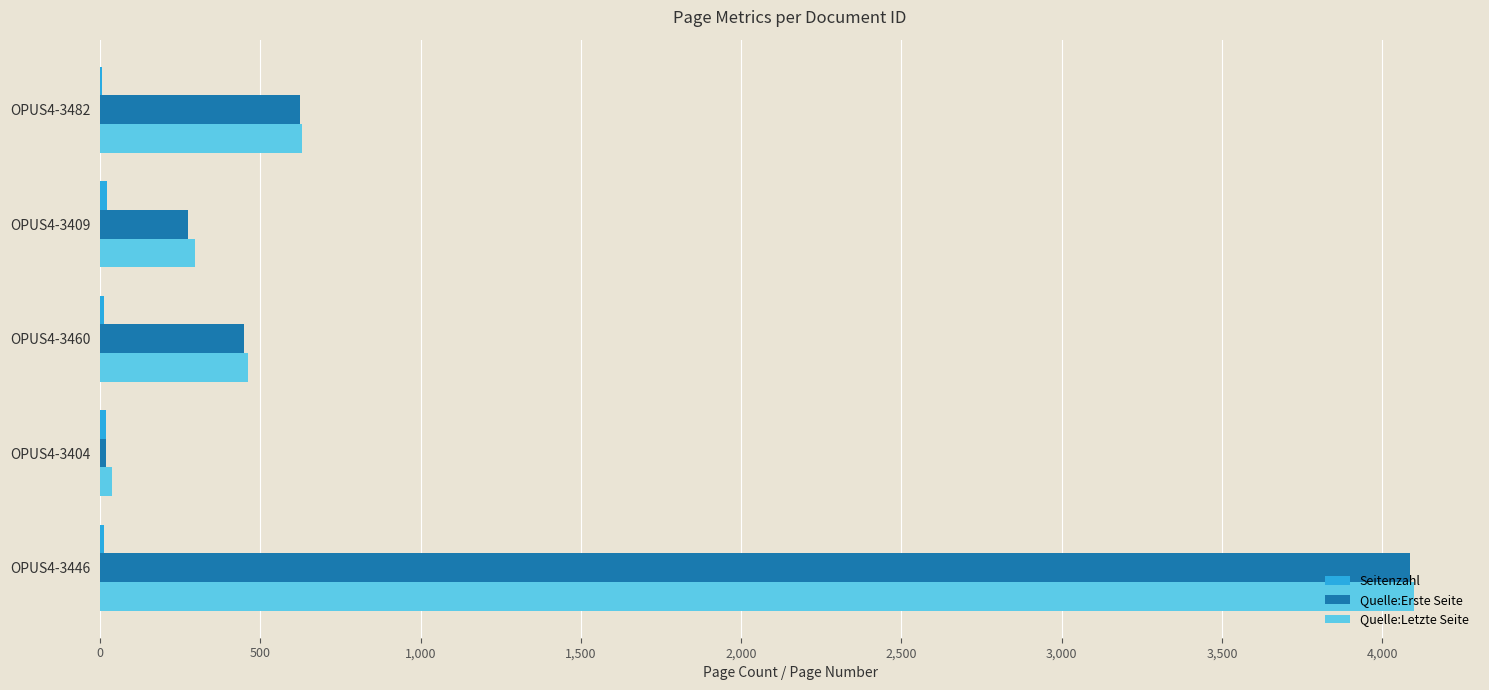

What is the highest value of the Quelle:Letzte Seite series?

4100